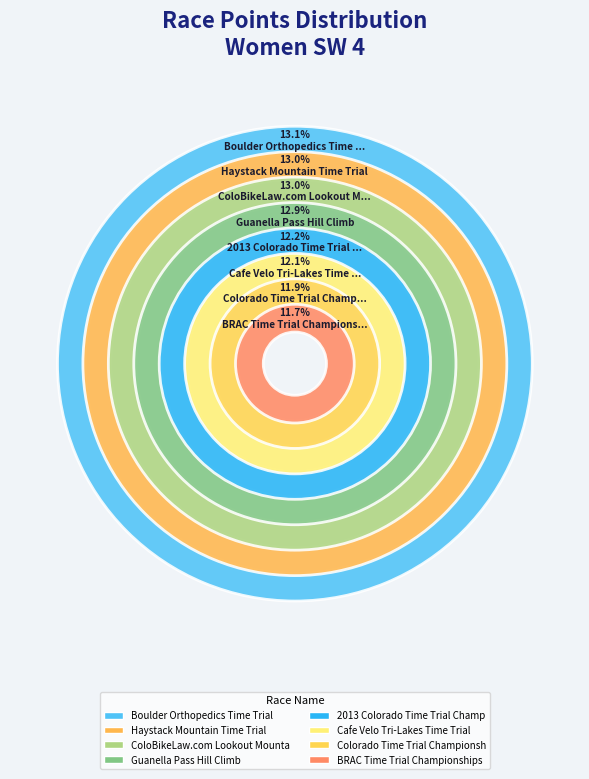

Rank the categories by value from lowest to highest.

BRAC Time Trial Championships, Colorado Time Trial Championships, Cafe Velo Tri-Lakes Time Trial, 2013 Colorado Time Trial Championships, Guanella Pass Hill Climb, ColoBikeLaw.com Lookout Mountain Hill Climb, Haystack Mountain Time Trial, Boulder Orthopedics Time Trial